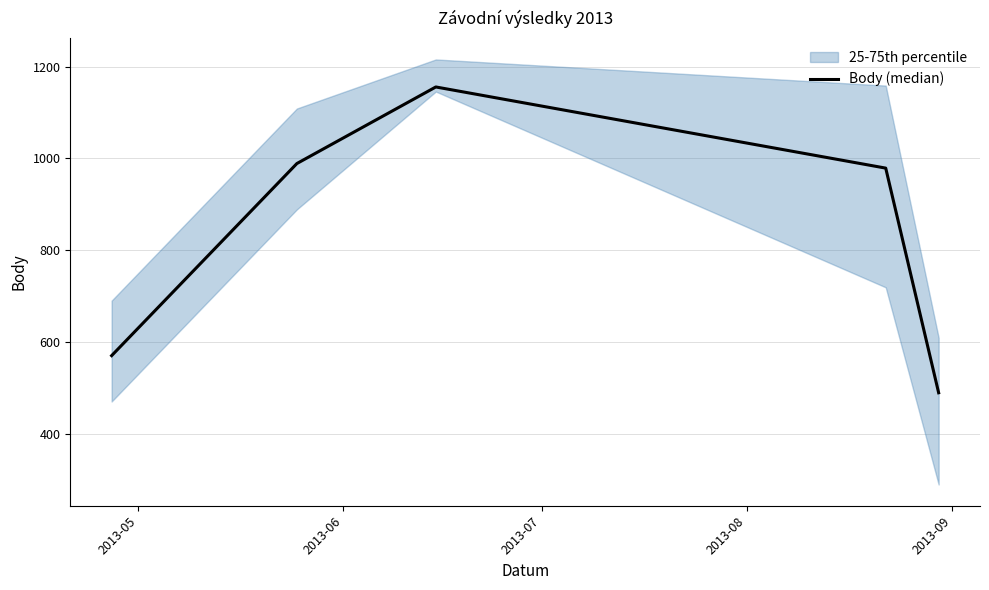

What is the maximum value for Body (median)?

1156